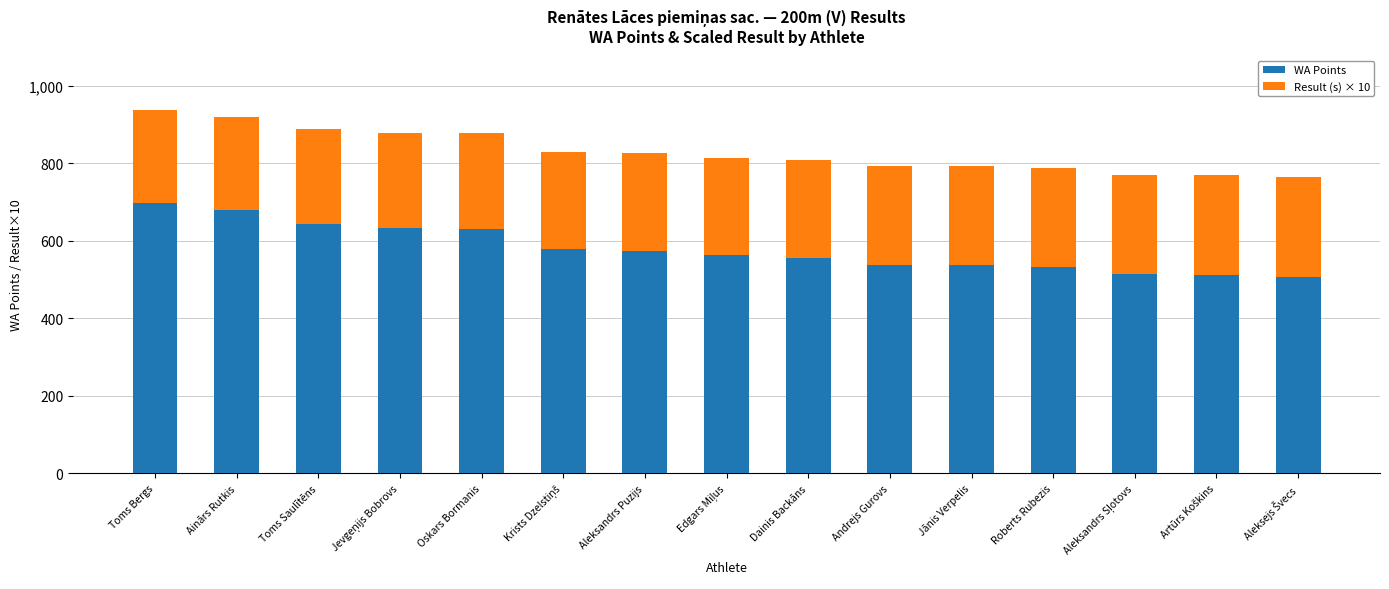

What is the maximum value for WA Points?

698